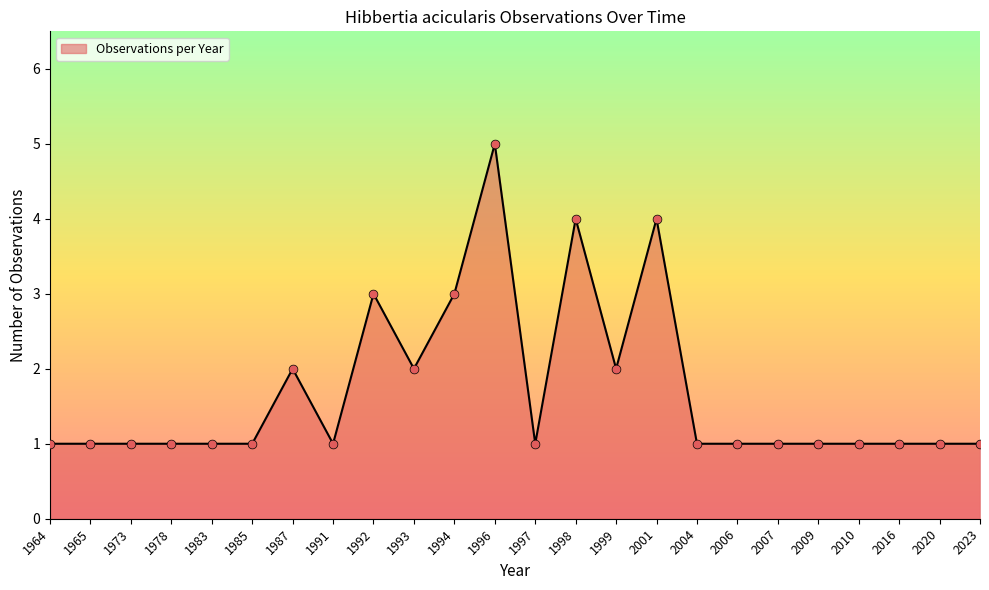

What is the change in value from 1993 to 2004?

-1